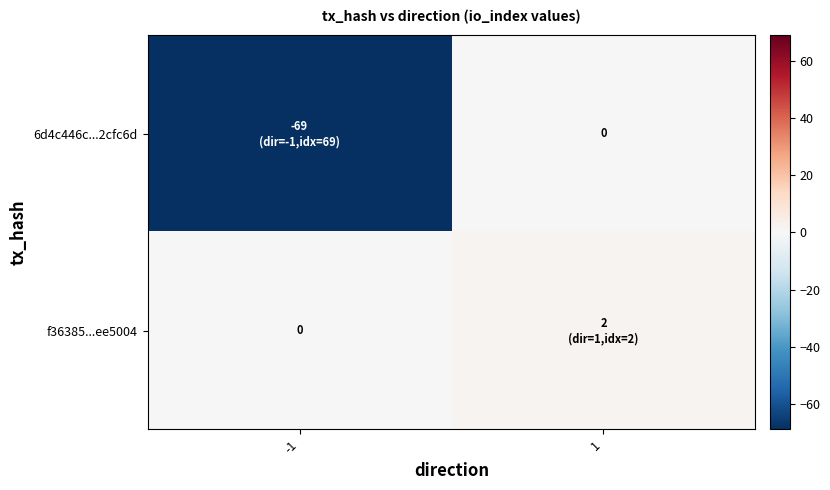

Which category has the lowest value in the f36385...ee5004 series?

-1